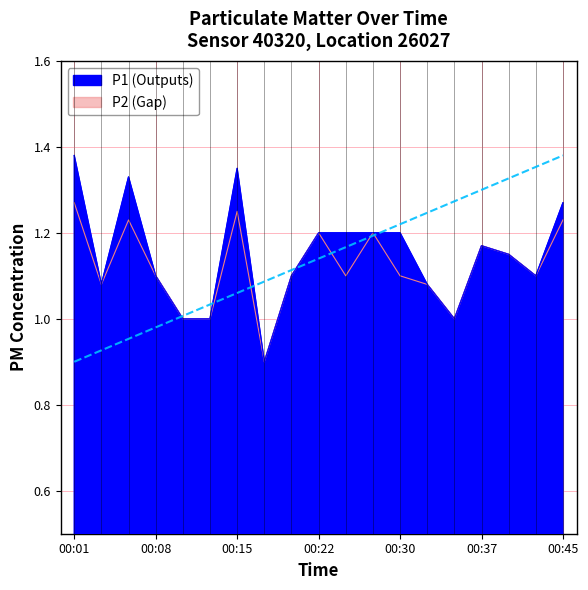

Rank the series by their maximum value, from highest to lowest.

P1, P2